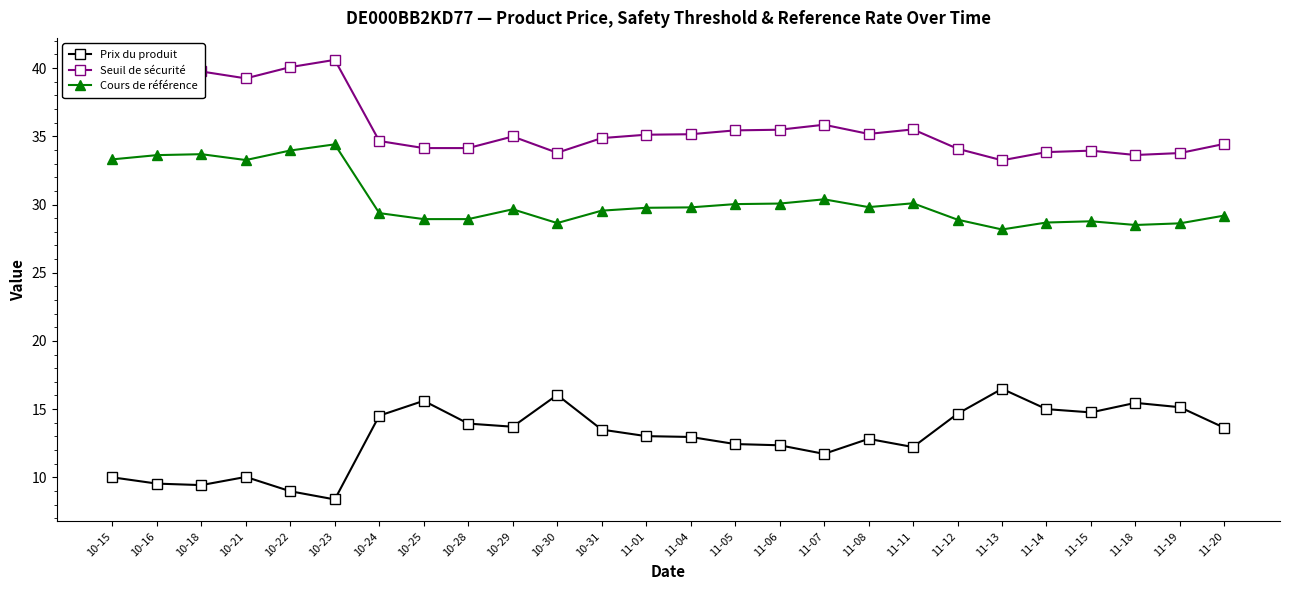

True or false: Seuil de sécurité has more than 2 interior local peaks.

True